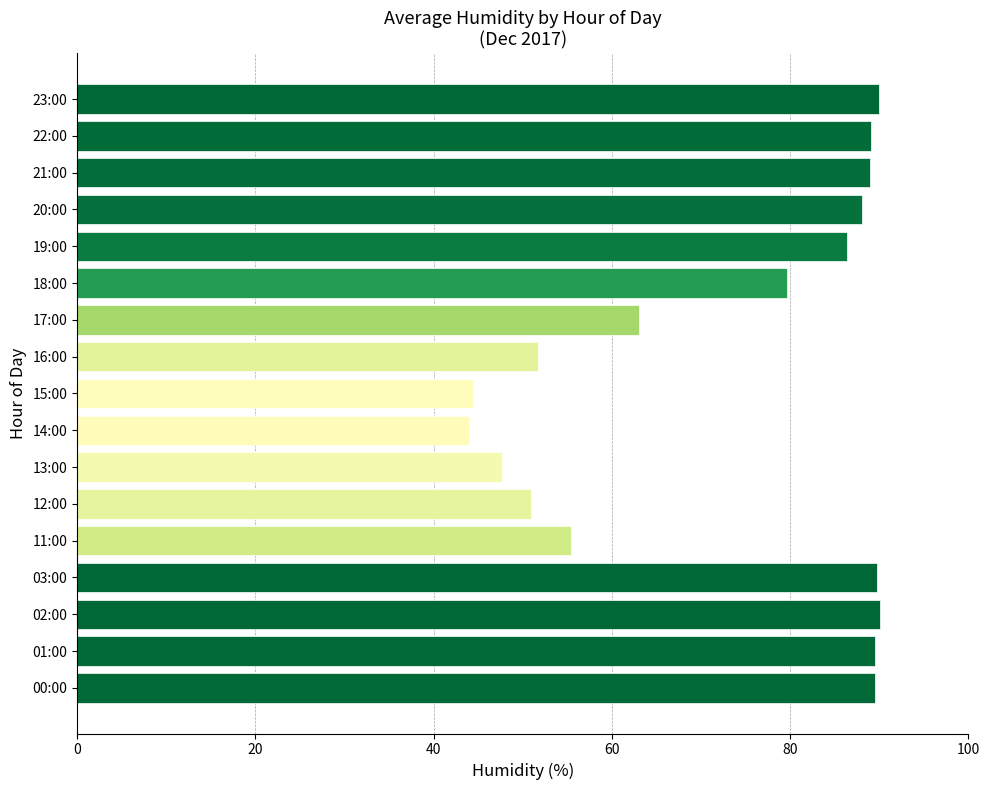

Where is the data nearest to the value 67?

17:00